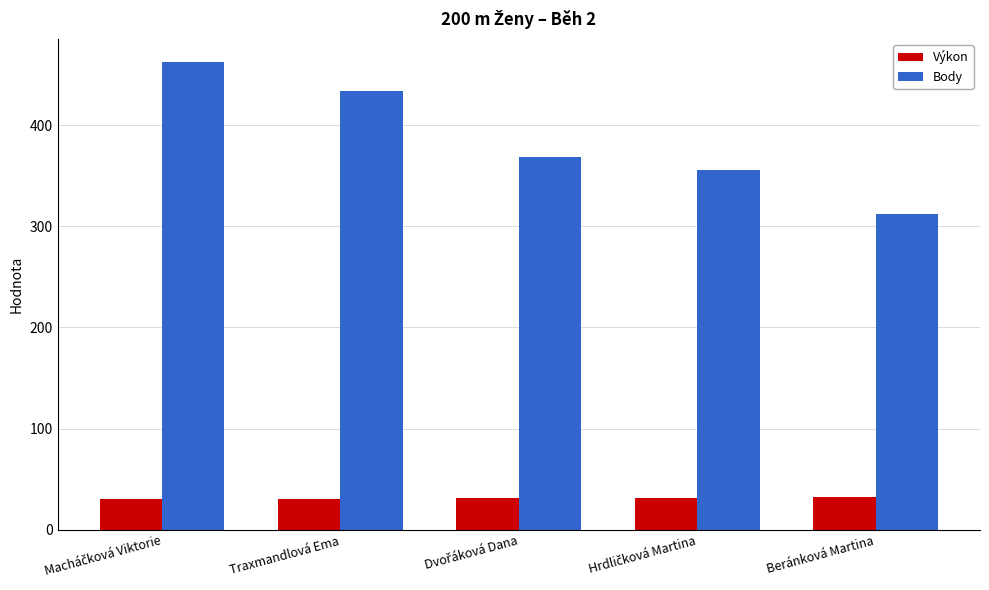

Which series has the widest spread of values?

Body